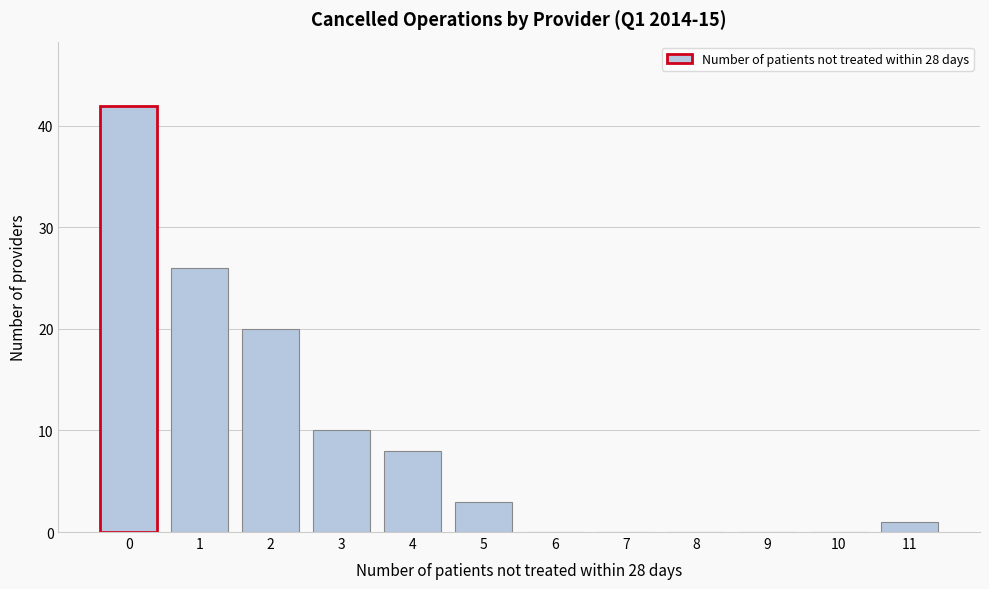

Reading right to left, list all the values displayed in this chart.

11=1	10=0	9=0	8=0	7=0	6=0	5=3	4=8	3=10	2=20	1=26	0=42